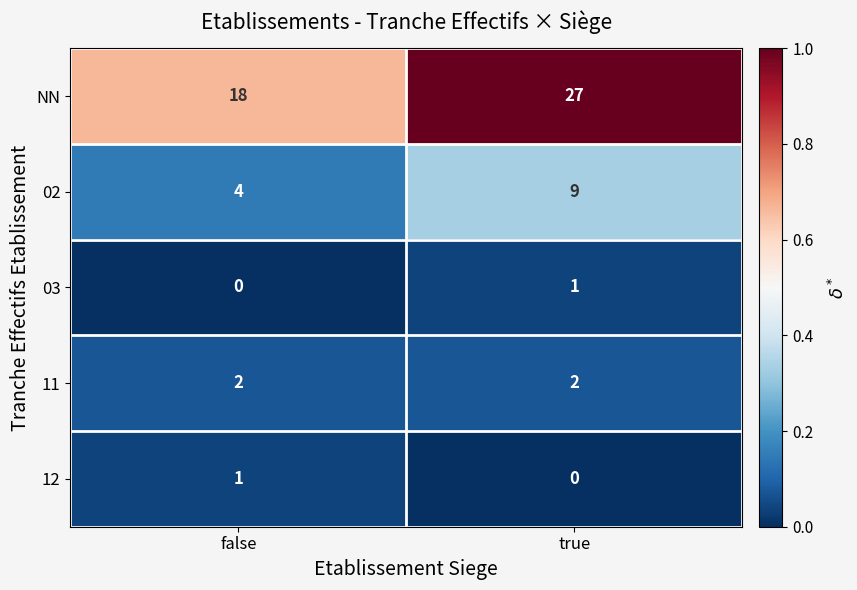

Rank the series at true from lowest to highest value.

12, 03, 11, 02, NN